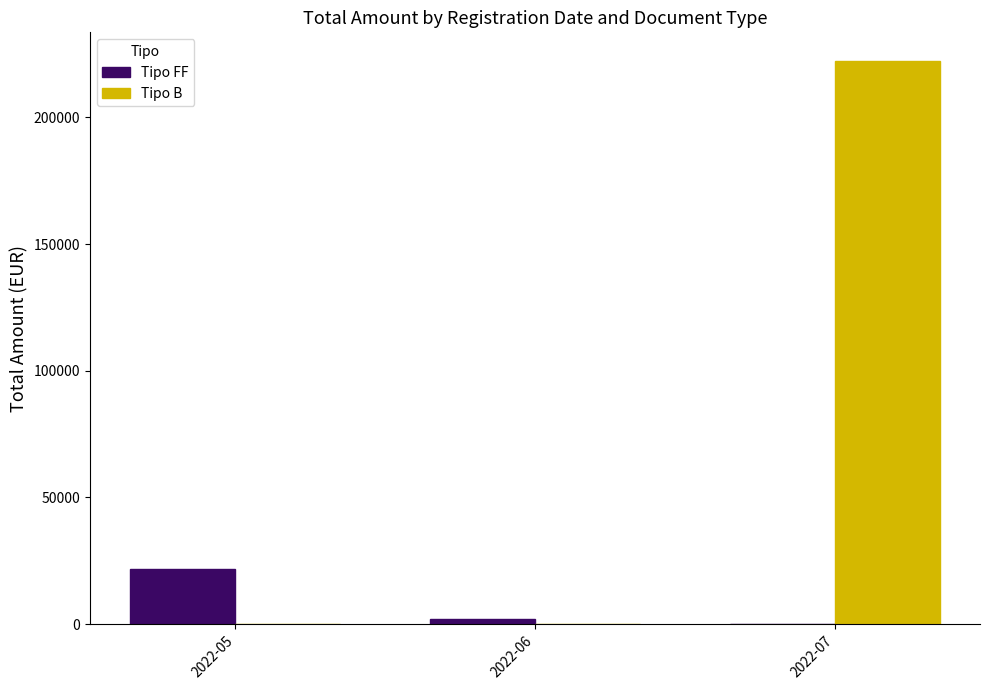

The value of Tipo FF at 2022-07 is 13771.1. True or false?

False